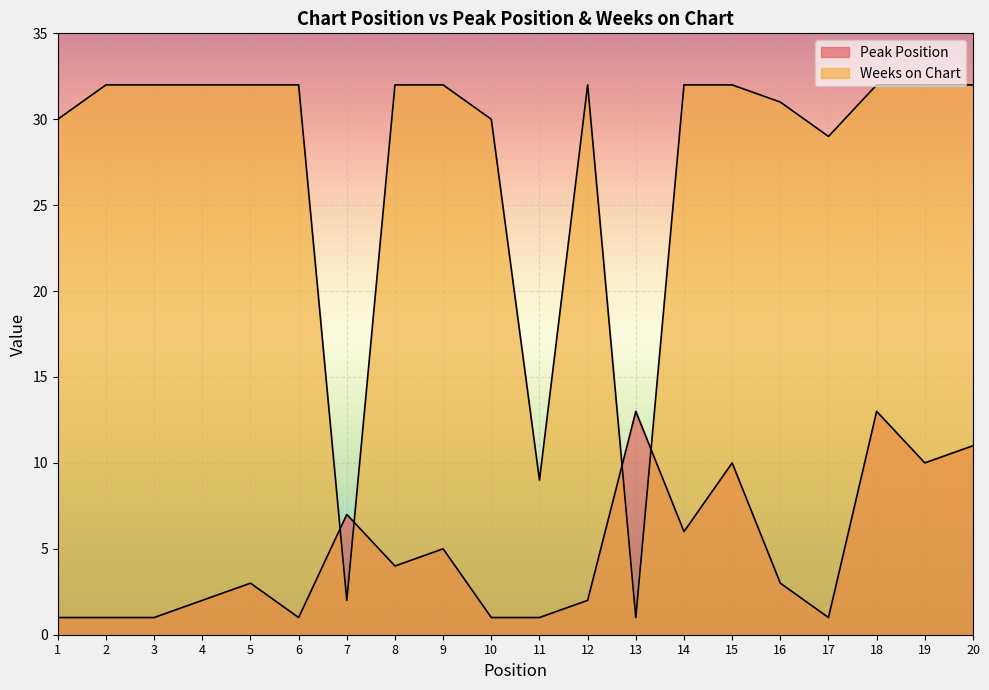

Where do Peak Position and Weeks on Chart first cross each other?

6 and 7